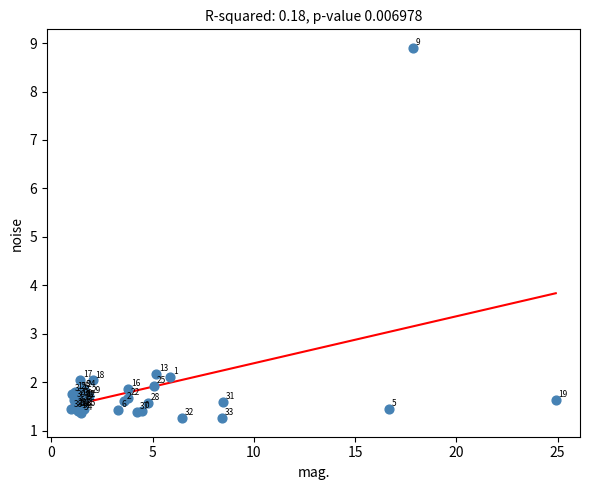

What Y value in the scatter plot is closest to 5?

2.2